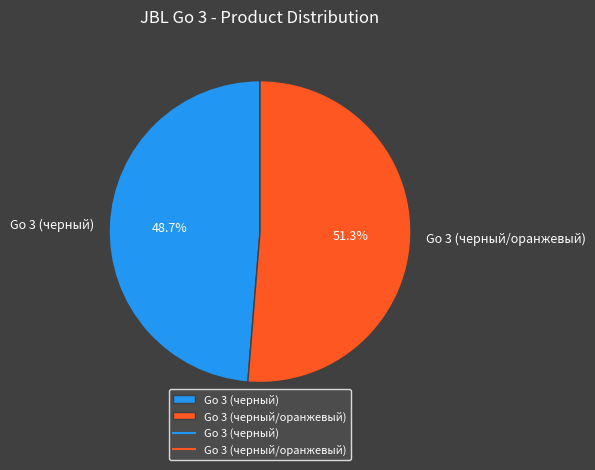

The Go 3 (черный) slice represents 36% of the pie. True or false?

False